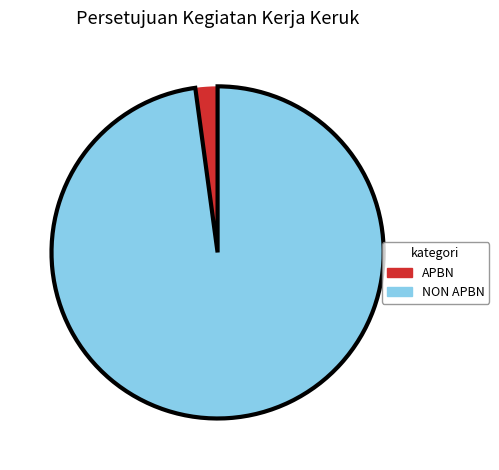

Rank the categories by value from highest to lowest.

NON APBN, APBN